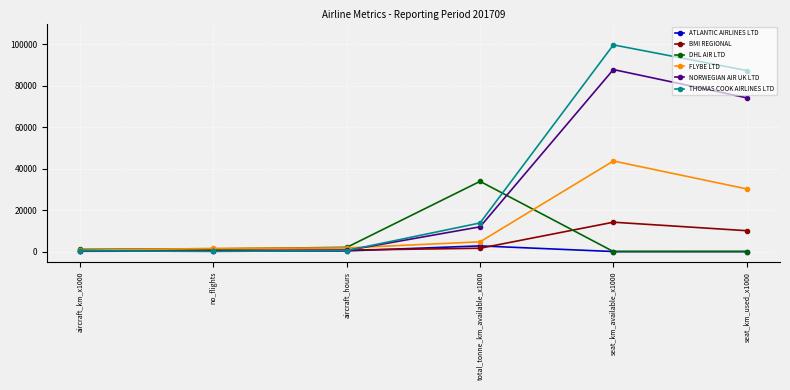

Which series changed the most between no_flights and seat_km_used_x1000?

THOMAS COOK AIRLINES LTD